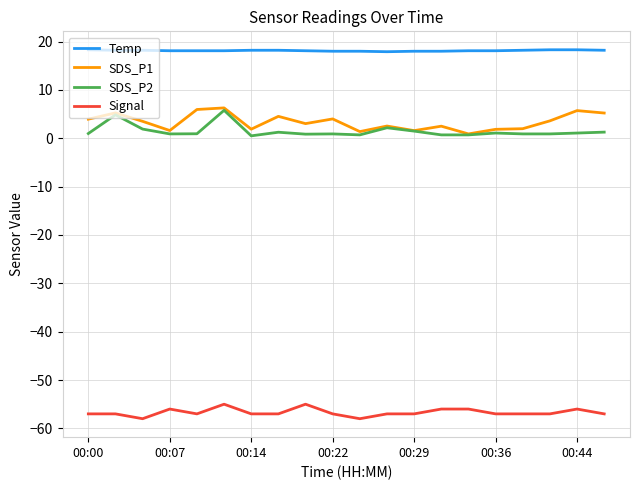

Which series has the largest total across all categories?

Temp